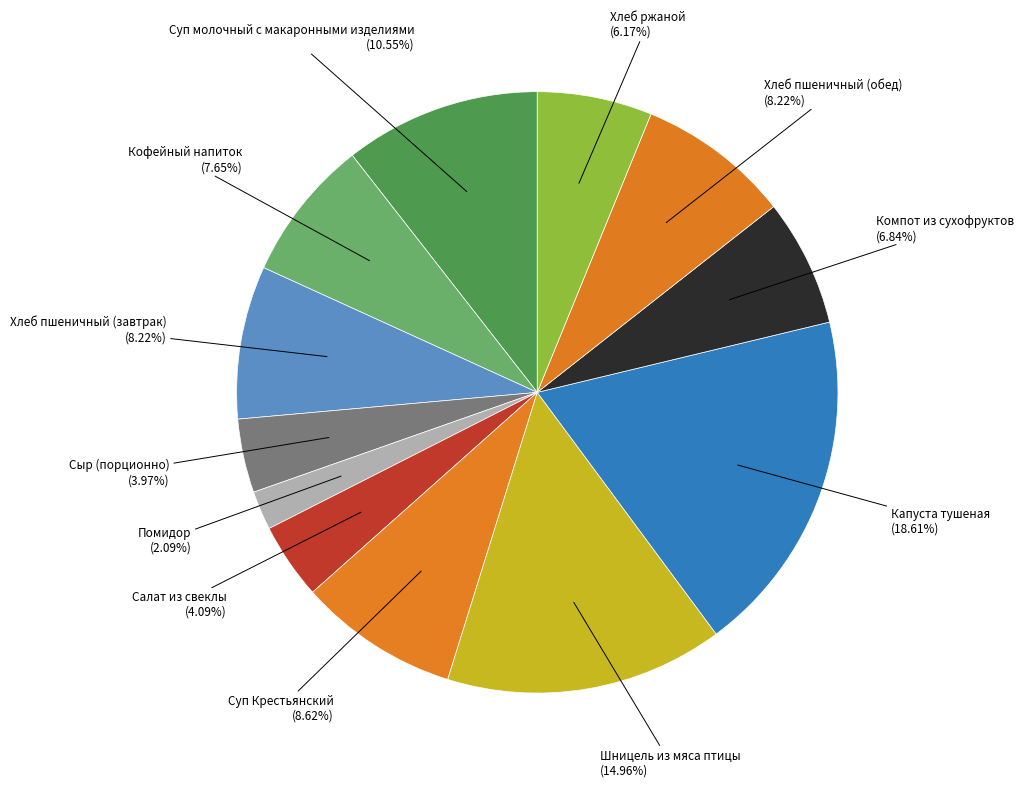

To the nearest percent, what portion does Хлеб пшеничный (обед) represent?

8%